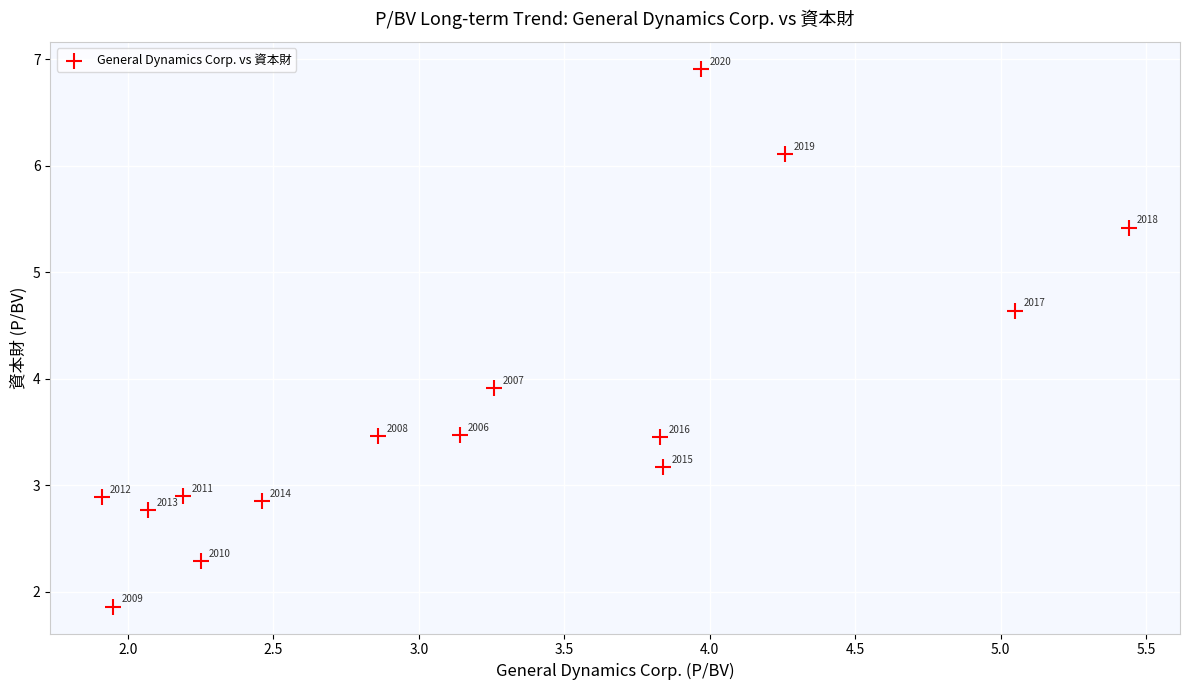

What is the range of X values (max minus min)?

3.5